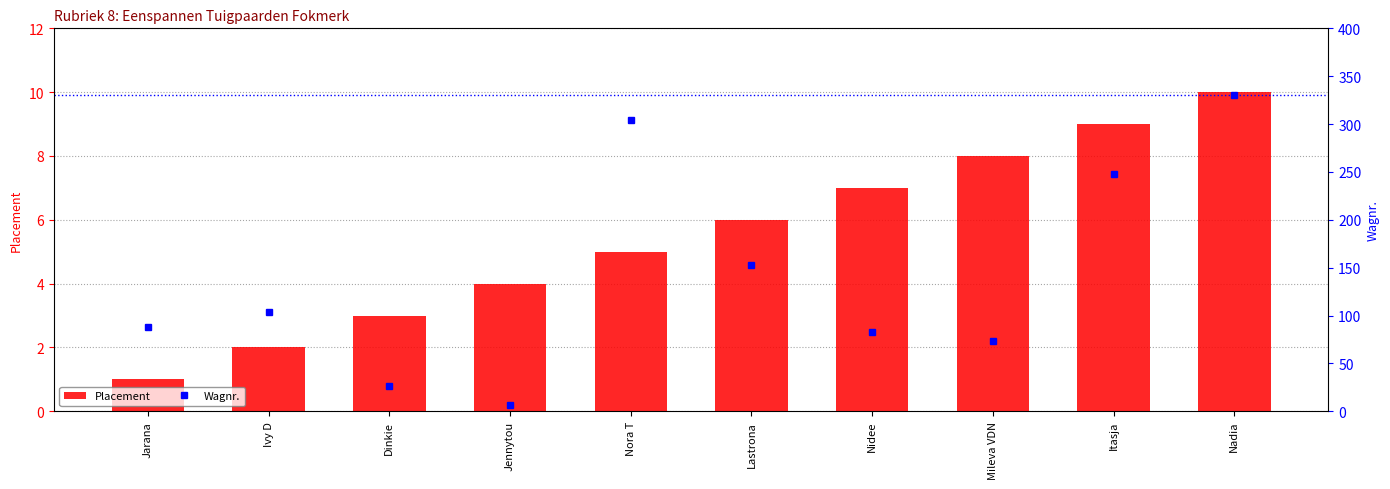

What is the smallest value displayed?

1